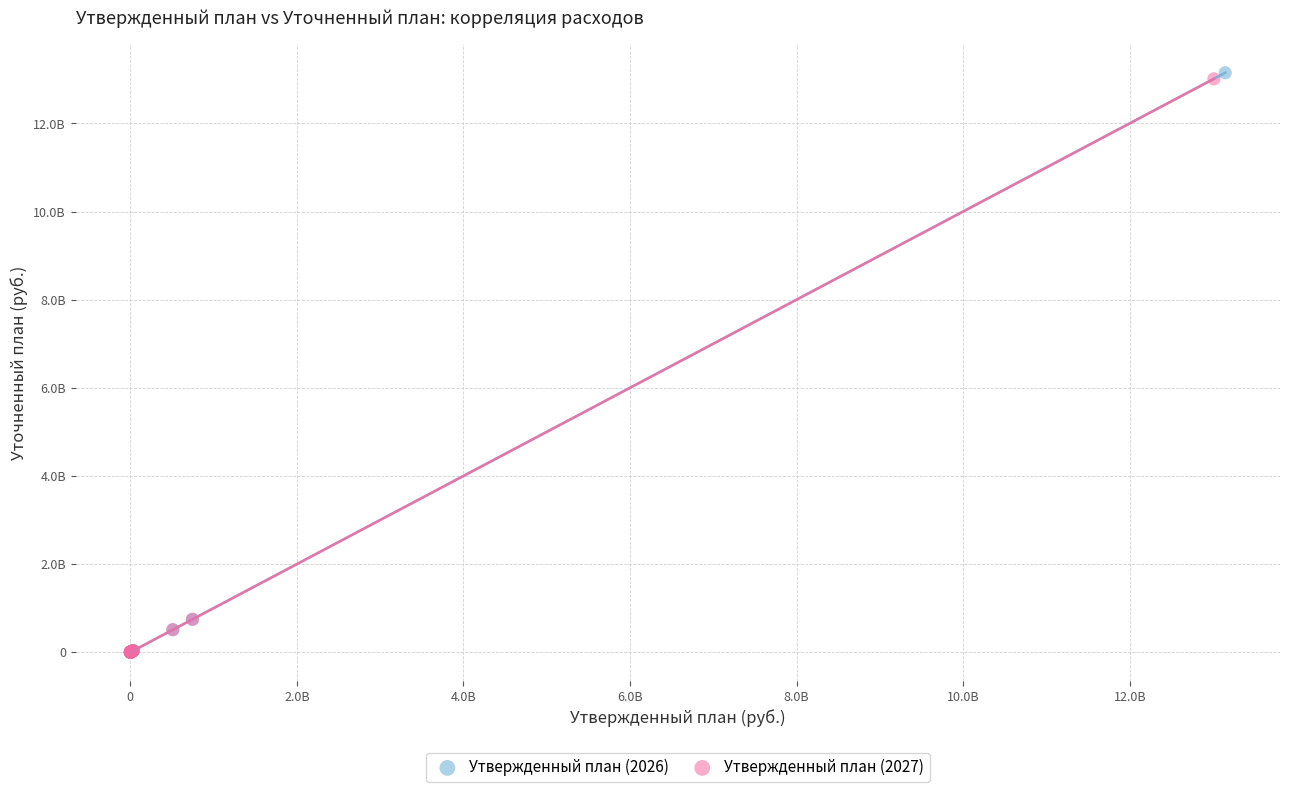

Which series has the largest Y range (max minus min)?

Утвержденный план (2026)